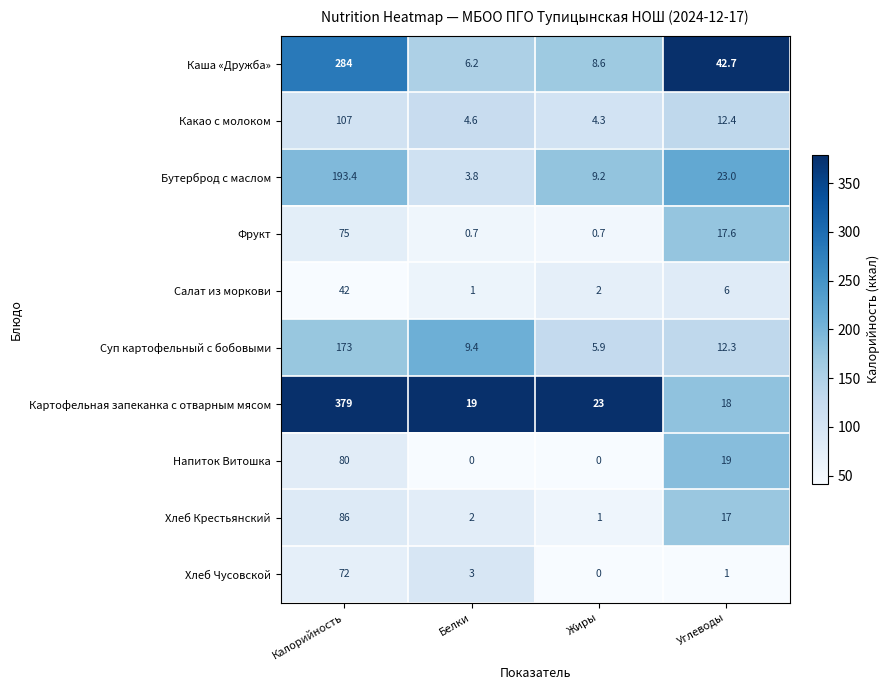

Which series has the largest range (max minus min)?

Картофельная запеканка с отварным мясом